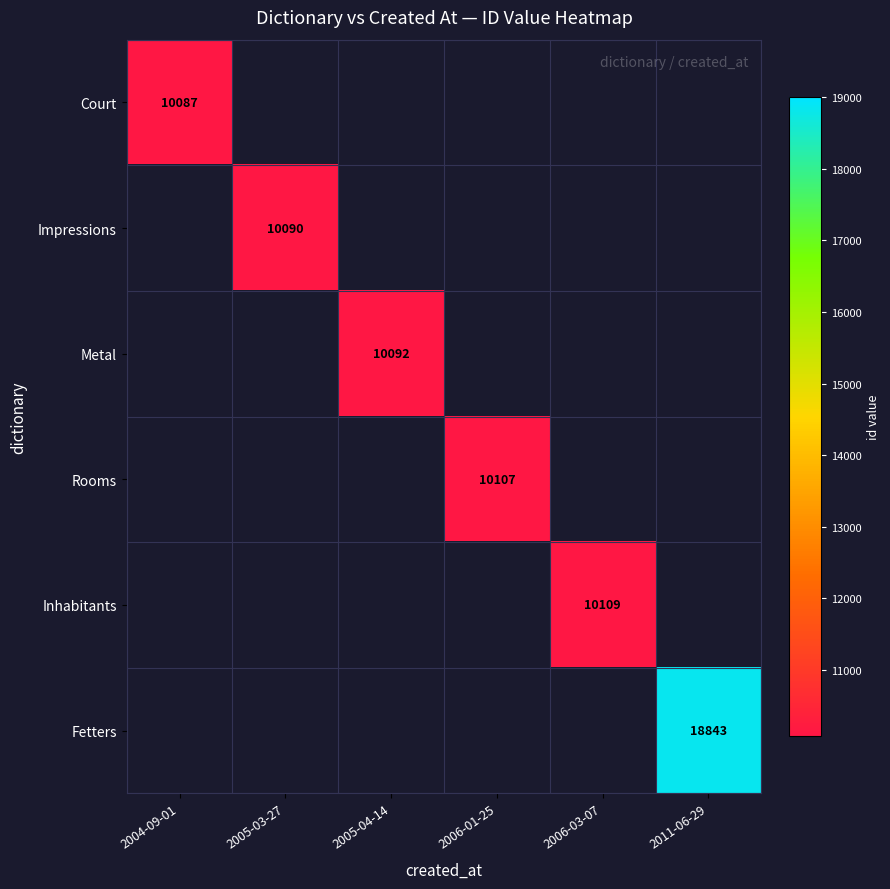

Which category has the highest value across all series?

2011-06-29